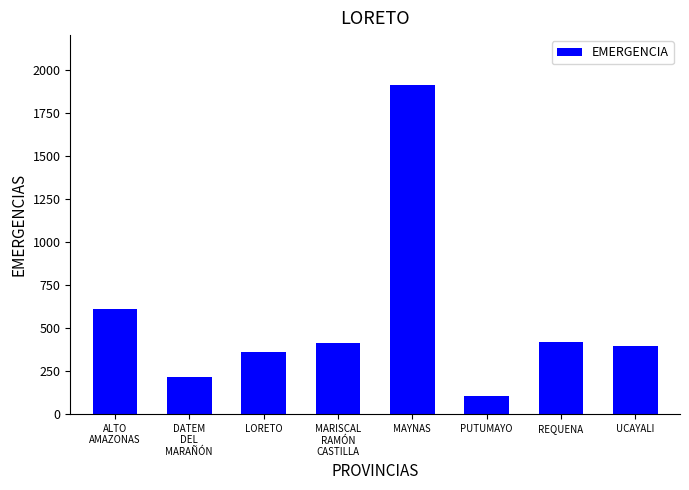

What is the difference between the maximum and minimum values?

1814